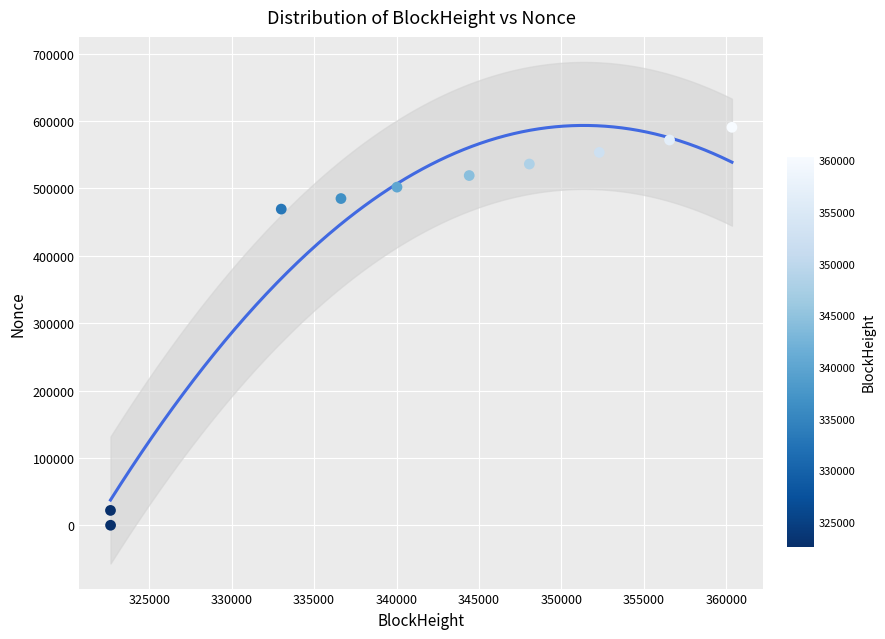

What Y value in the scatter plot is closest to 295319?

469241